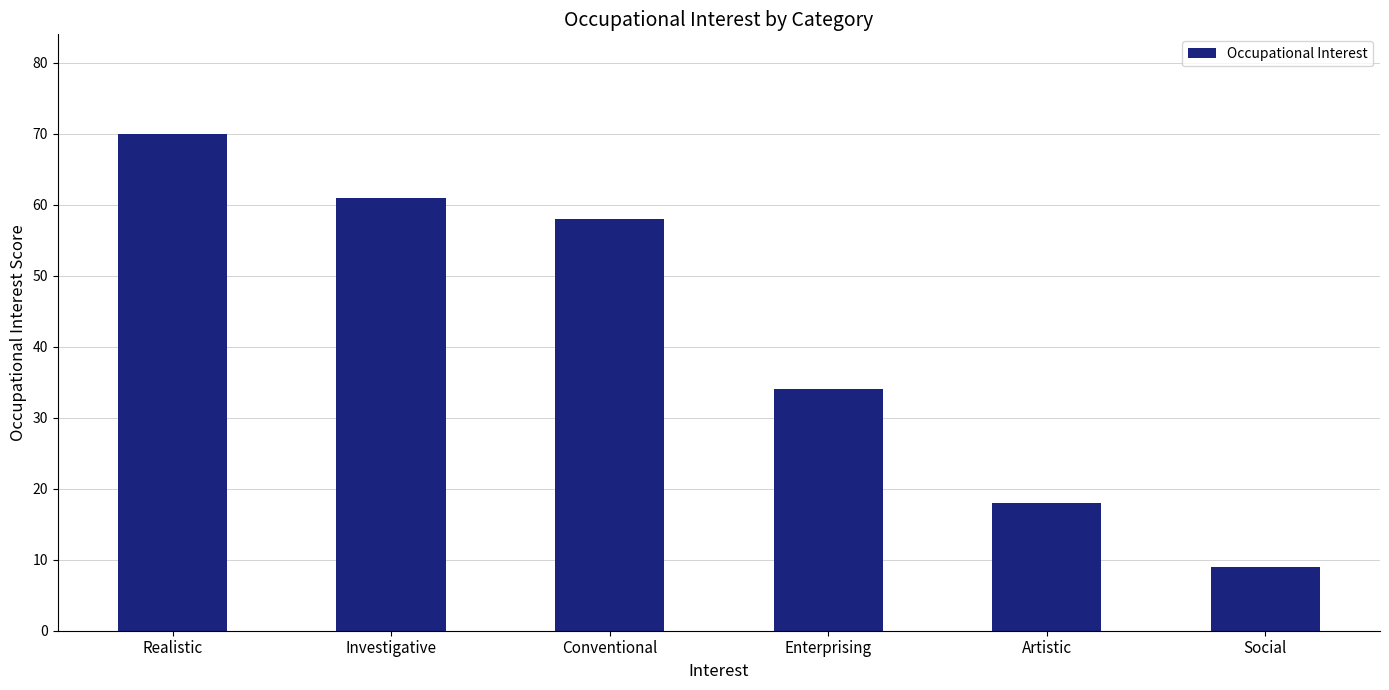

Reading right to left, extract all data points from this chart.

9	18	34	58	61	70